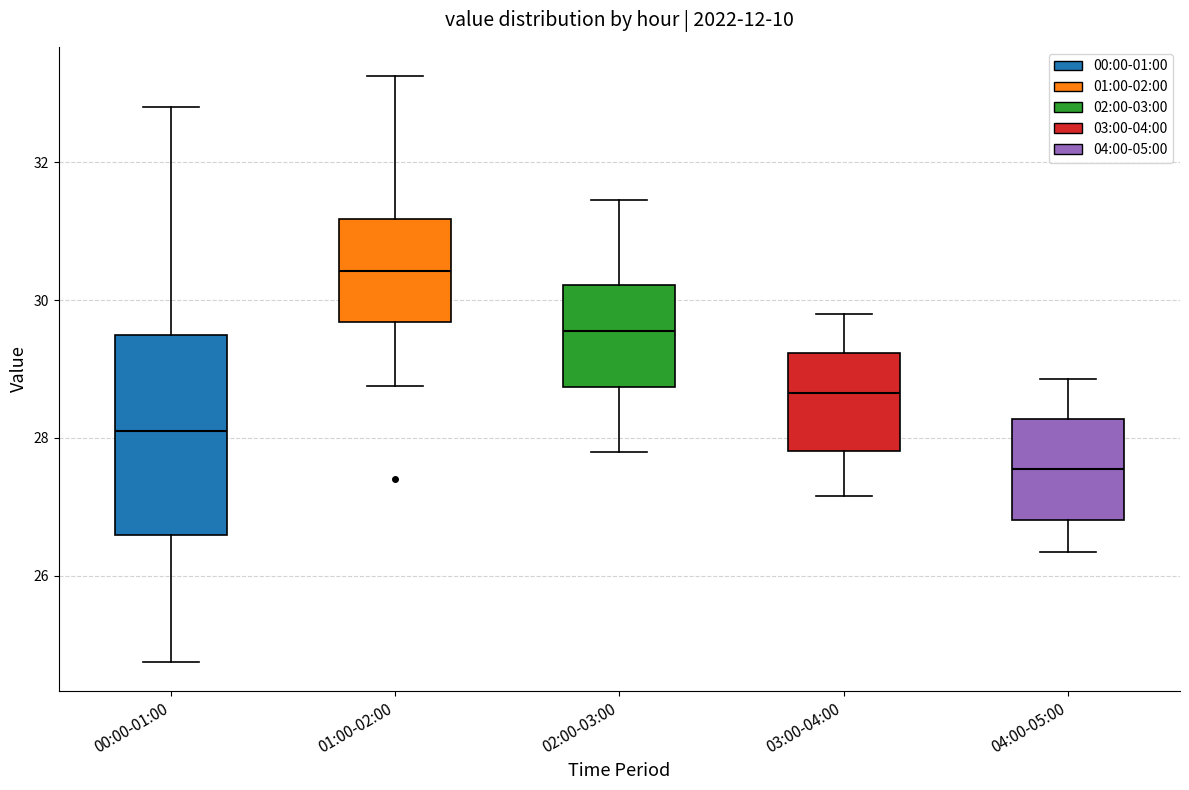

Reading left to right, transcribe this box plot: for each box, give where its median line is, the range the box spans, and where its two whiskers end, as read against the y-axis. The values are not printed on the chart, so give them approximately, as read against the axis.

00:00-01:00: median 28.2, box 26.6 to 29.4, whiskers 24.8 to 32.8
01:00-02:00: median 30.4, box 29.6 to 31.2, whiskers 28.8 to 33.2
02:00-03:00: median 29.6, box 28.8 to 30.2, whiskers 27.8 to 31.4
03:00-04:00: median 28.6, box 27.8 to 29.2, whiskers 27.2 to 29.8
04:00-05:00: median 27.6, box 26.8 to 28.2, whiskers 26.4 to 28.8